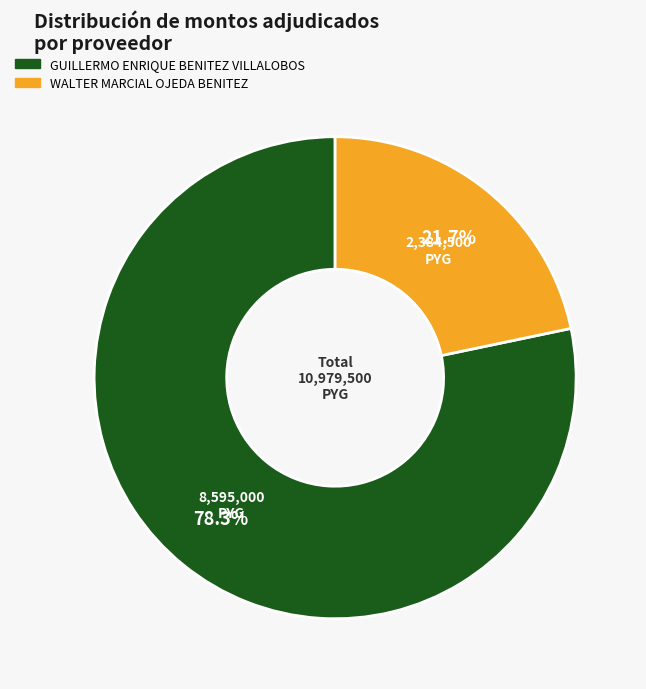

Rank the categories by value from lowest to highest.

WALTER MARCIAL OJEDA BENITEZ, GUILLERMO ENRIQUE BENITEZ VILLALOBOS